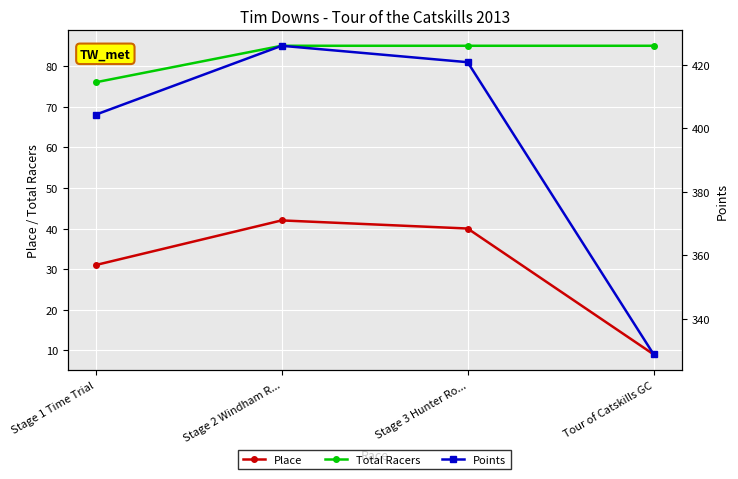

What is the approximate value of Total Racers at Tour of Catskills GC?

85